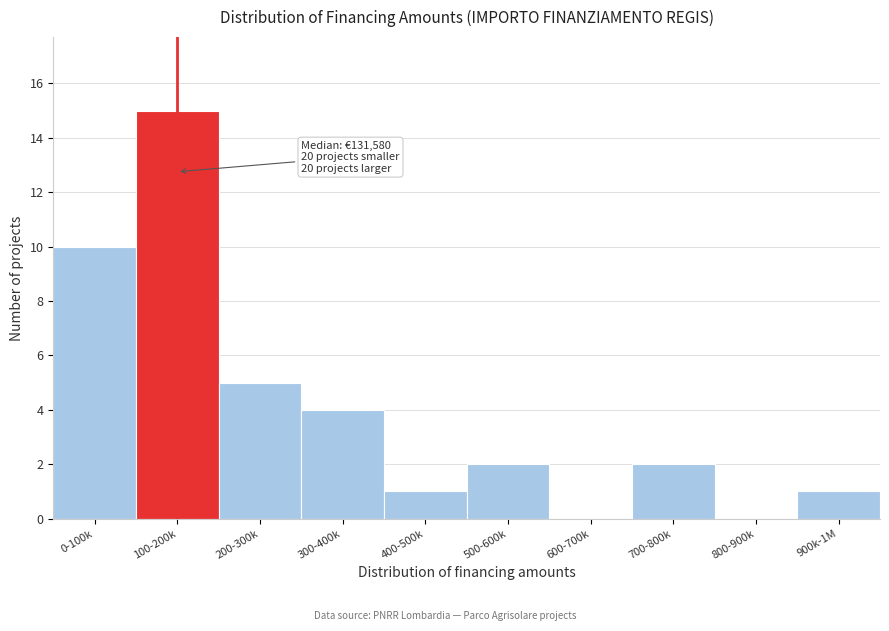

Reading left to right, list all the values displayed in this chart.

0-100k=10	100-200k=15	200-300k=5	300-400k=4	400-500k=1	500-600k=2	600-700k=0	700-800k=2	800-900k=0	900k-1M=1